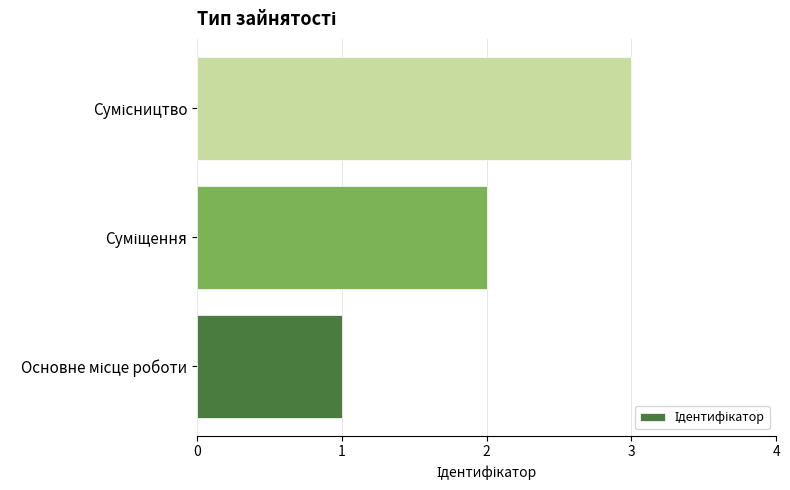

Does the chart contain stacked bars?

No